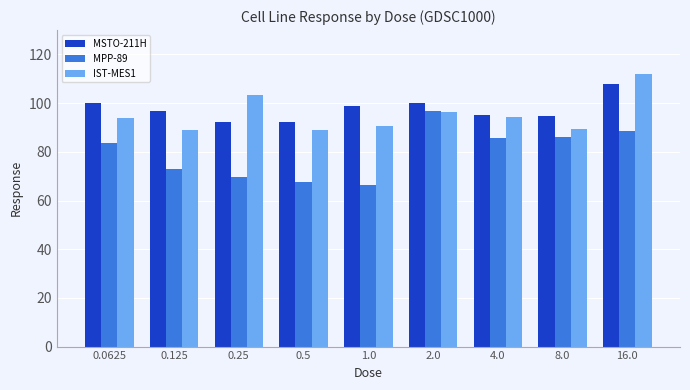

What is the difference between the maximum and minimum values in the IST-MES1 series?

23.1